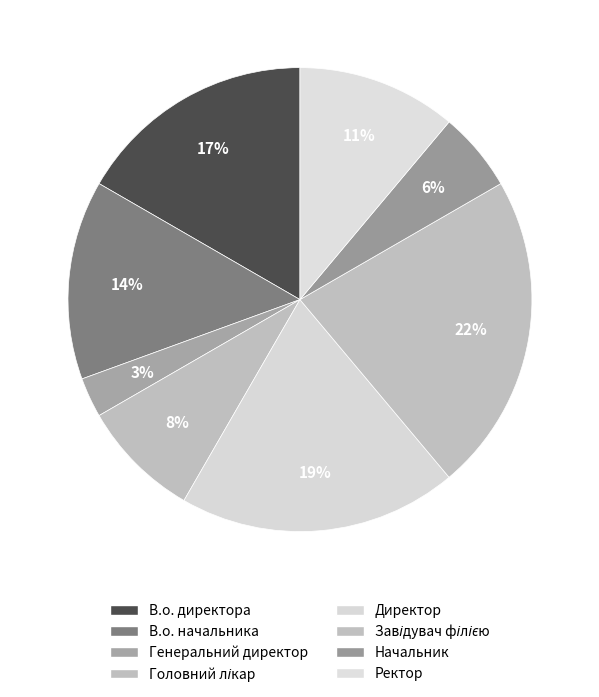

What is the total percentage of В.о. начальника and Генеральний директор?

16.7%